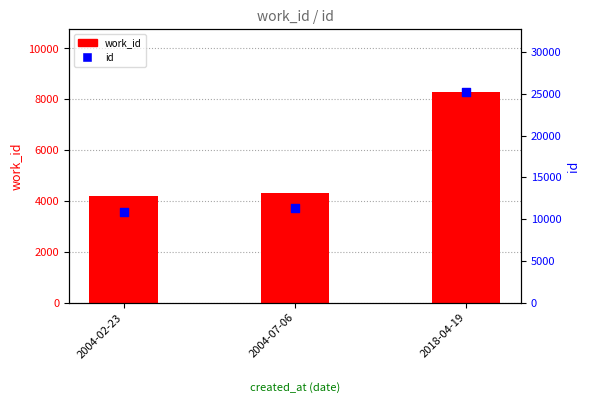

What is the total value across all series at 2004-02-23?

15017